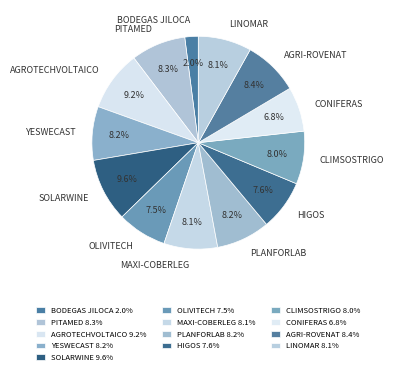

How many slices are in this pie chart?

13